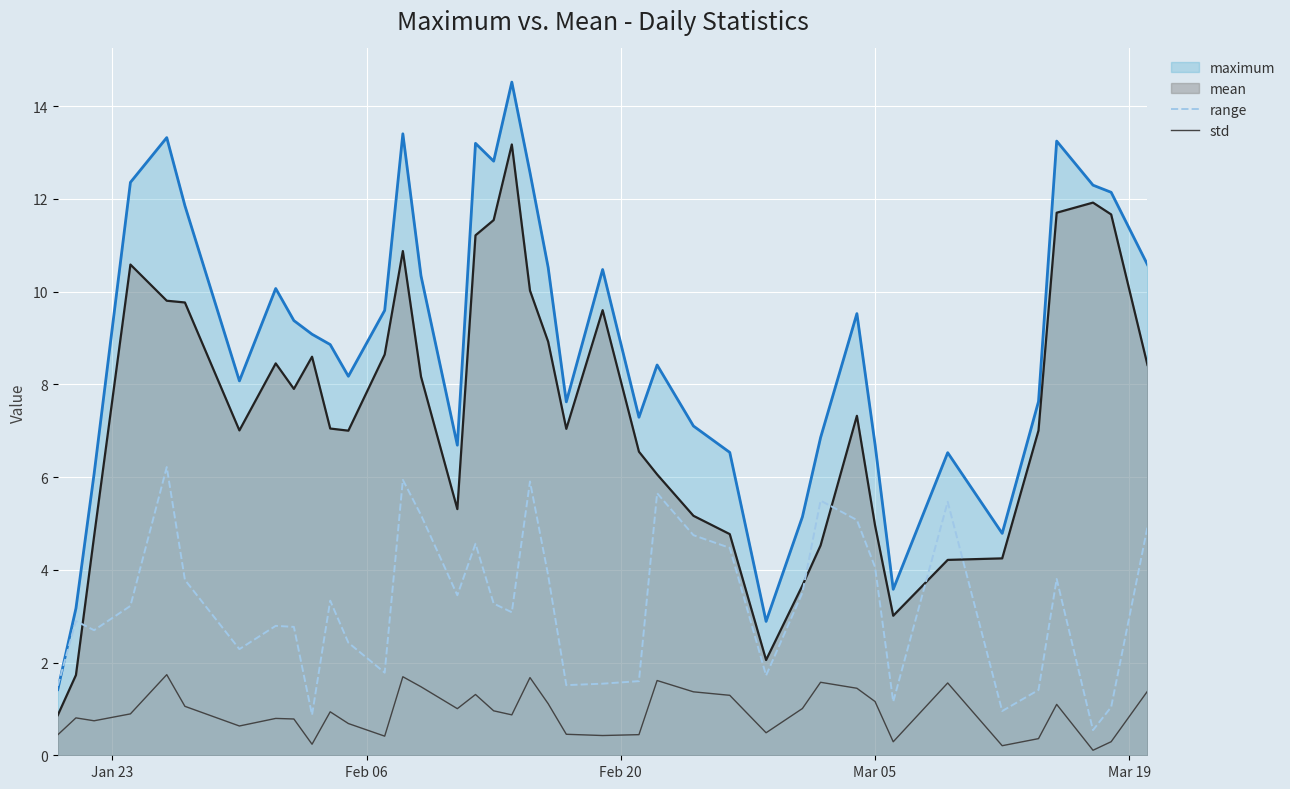

What is the lowest value of the mean series?

0.9